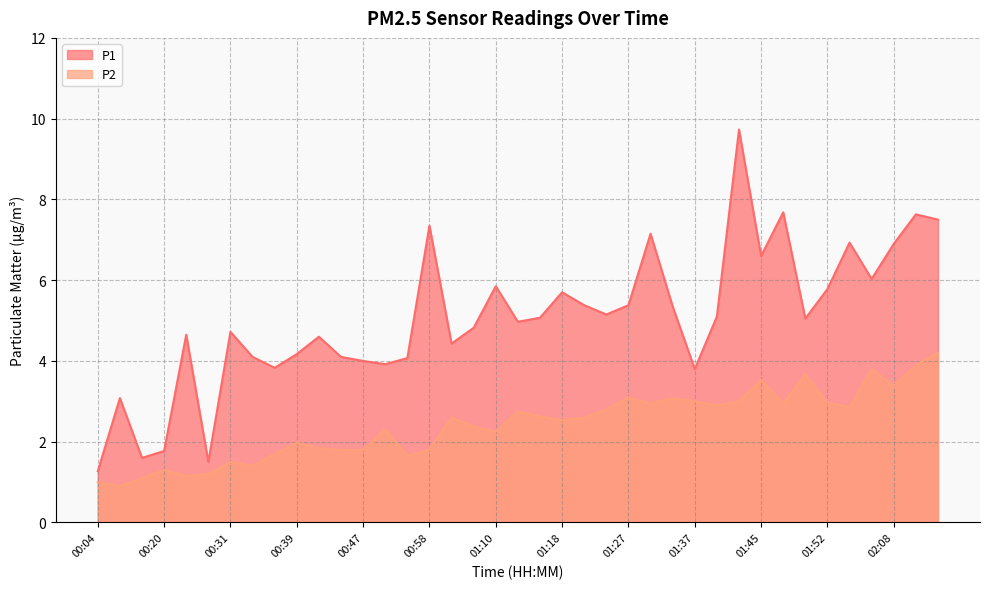

How many lines are shown in the chart?

2